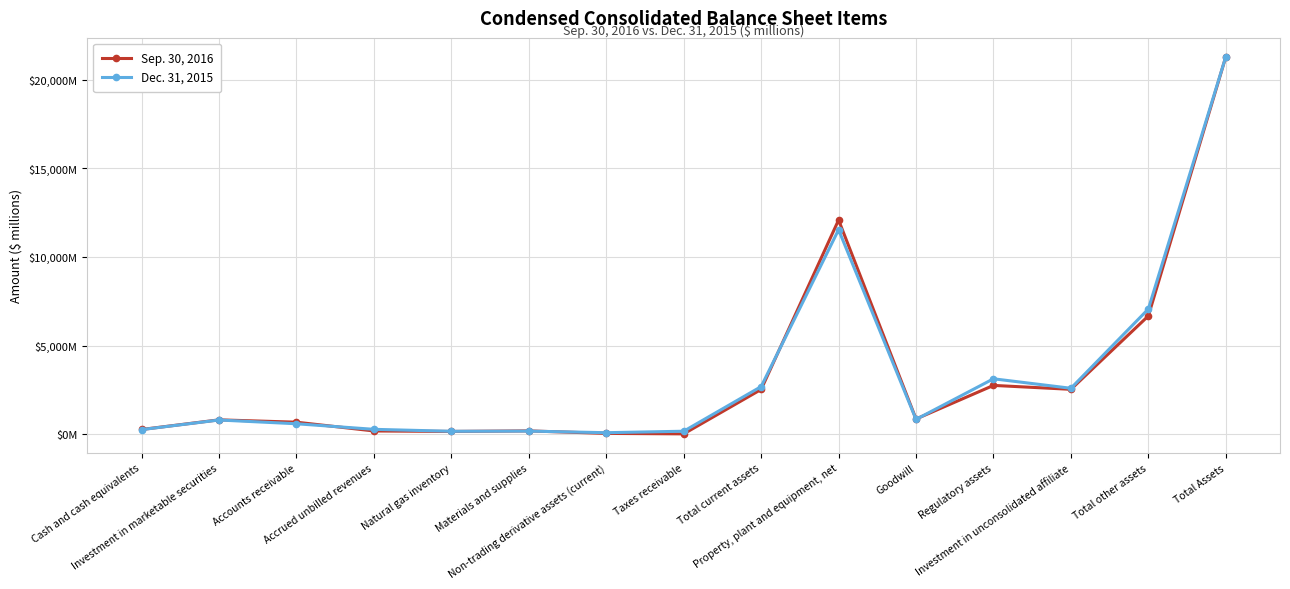

Where does the Dec. 31, 2015 series first go above 805?

Total current assets